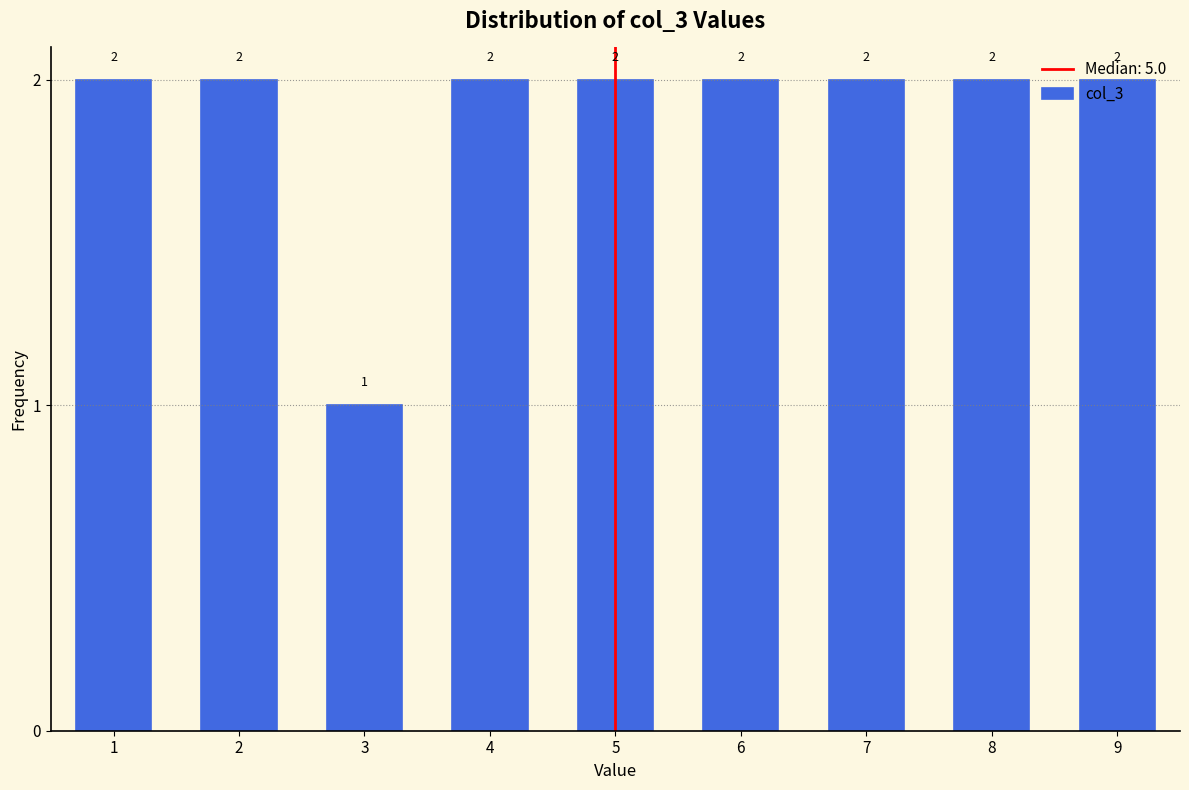

What is the height of the bar covering 1.5 to 2.5 on the x-axis?

2